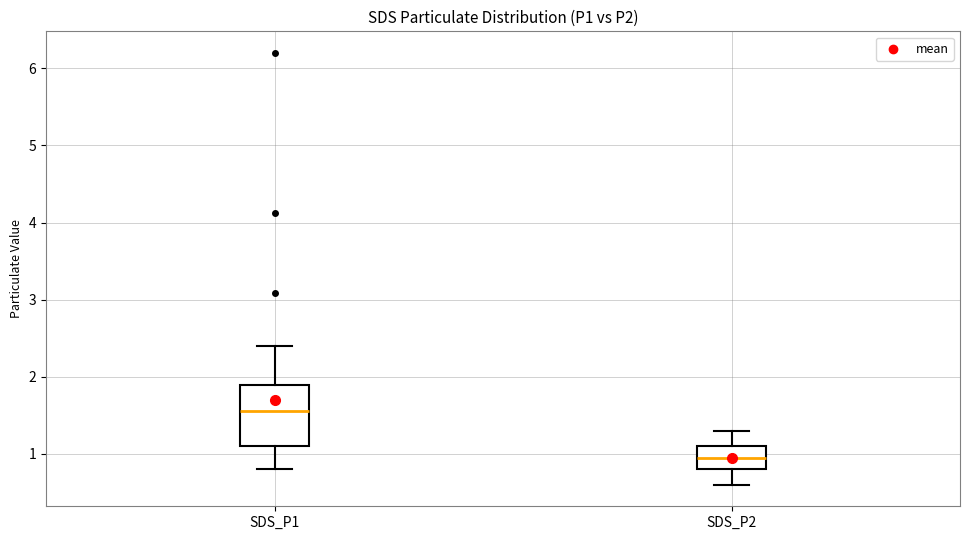

Which box is the tallest, from its lower edge to its upper edge?

SDS_P1